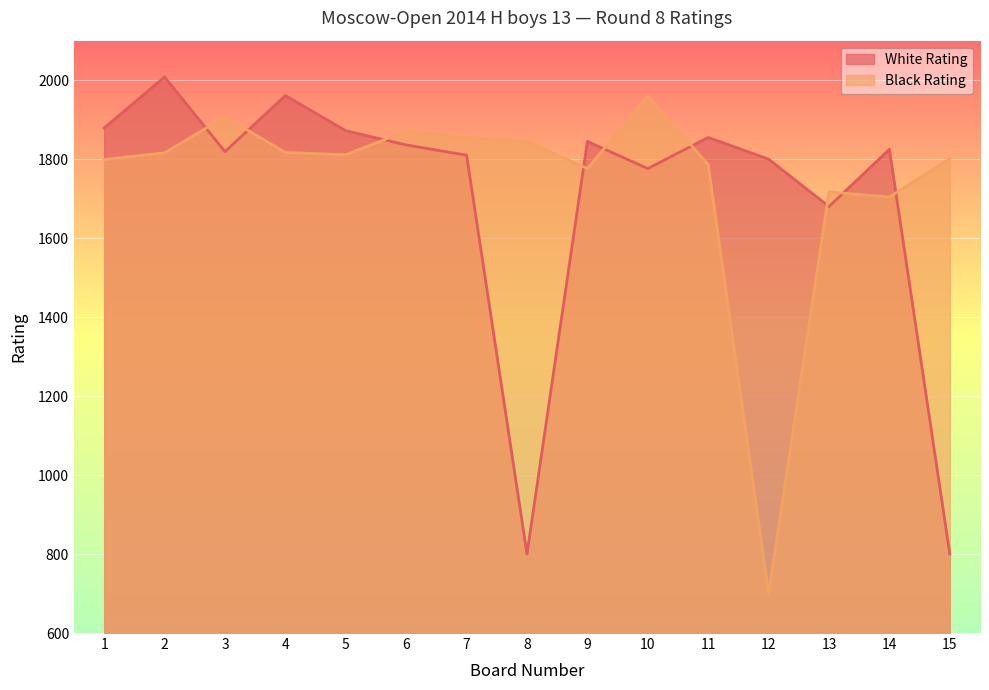

Where does the White Rating series first go above 1825?

1